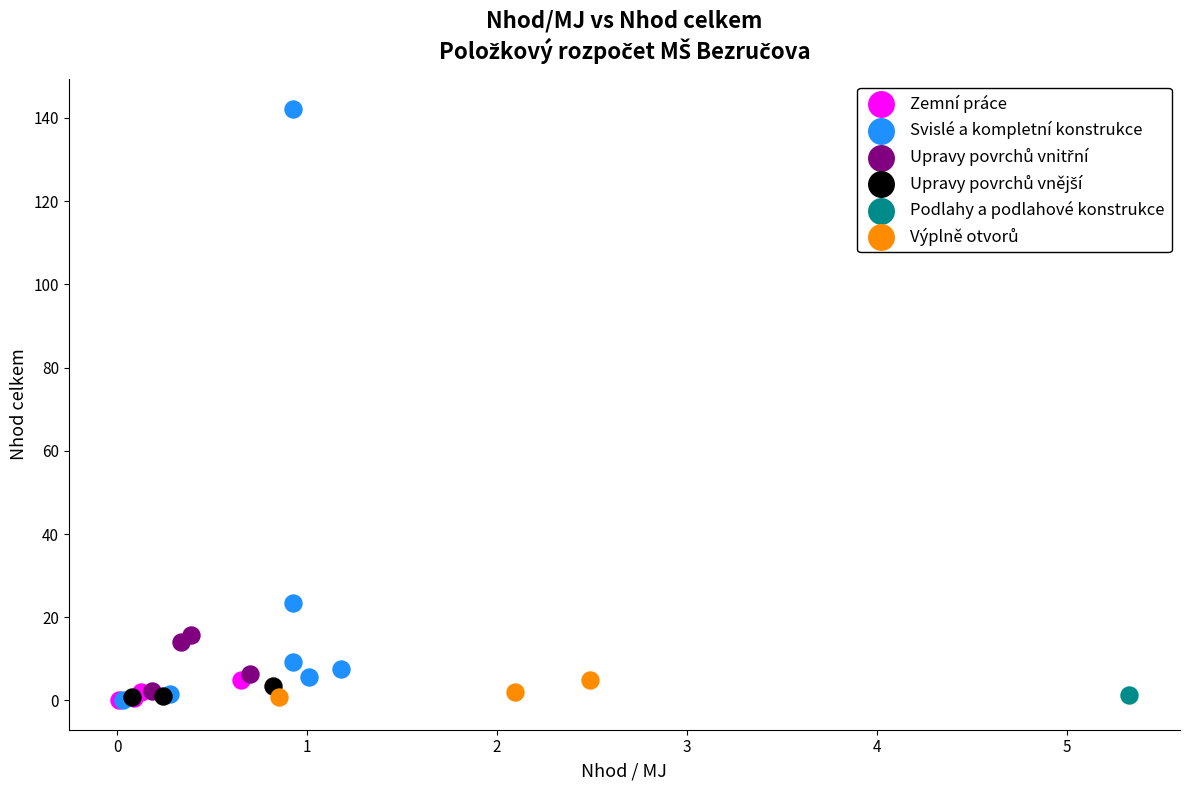

Which series reaches the maximum Y coordinate?

Svislé a kompletní konstrukce